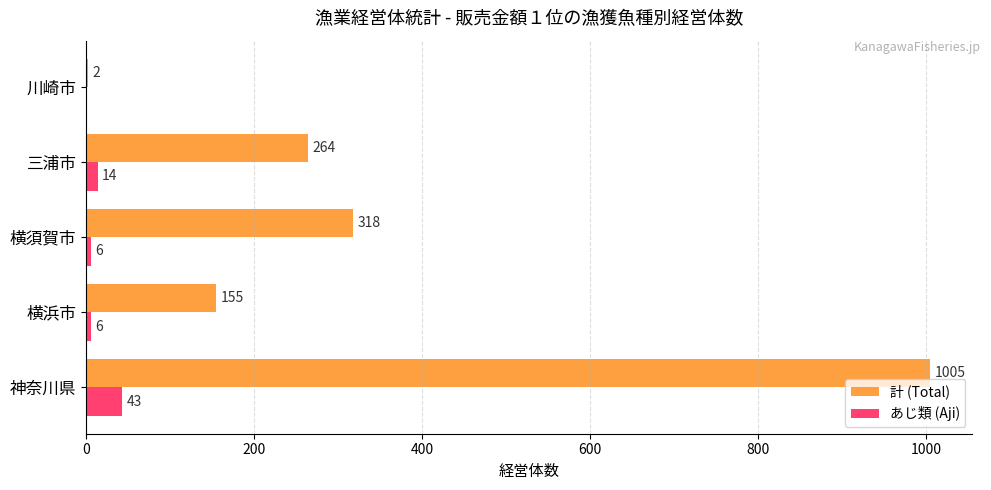

Is it true that 計 (Total) equals 155 at 横浜市?

True